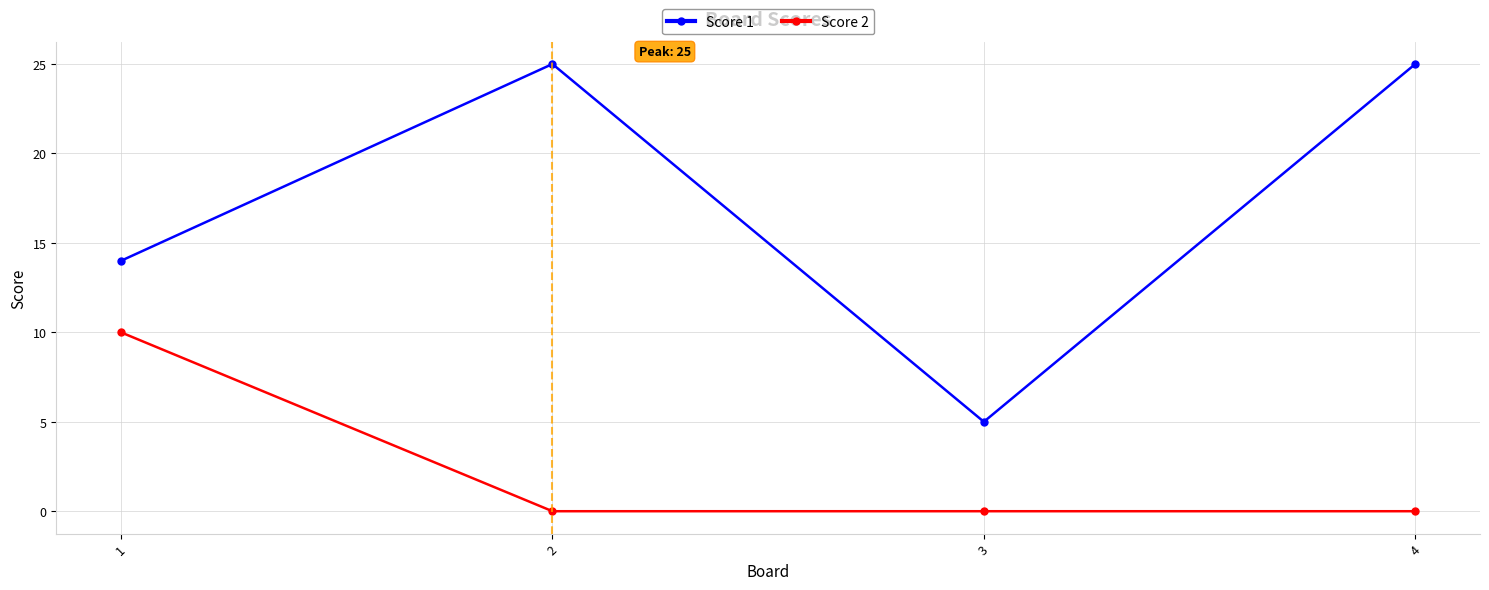

Which series has the widest spread of values?

Score 1